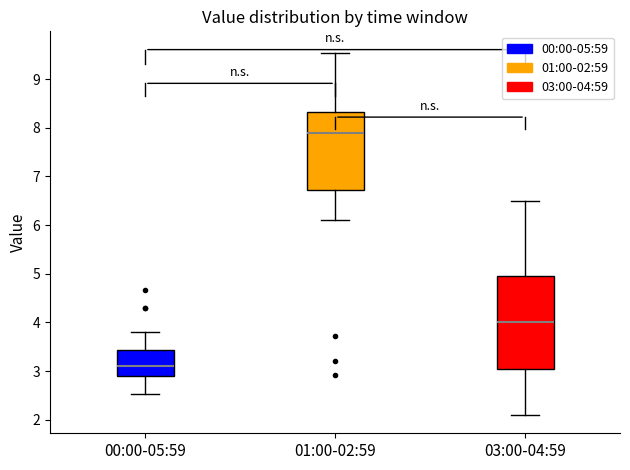

Comparing the boxes themselves (not the whiskers), which one is the tallest?

03:00-04:59